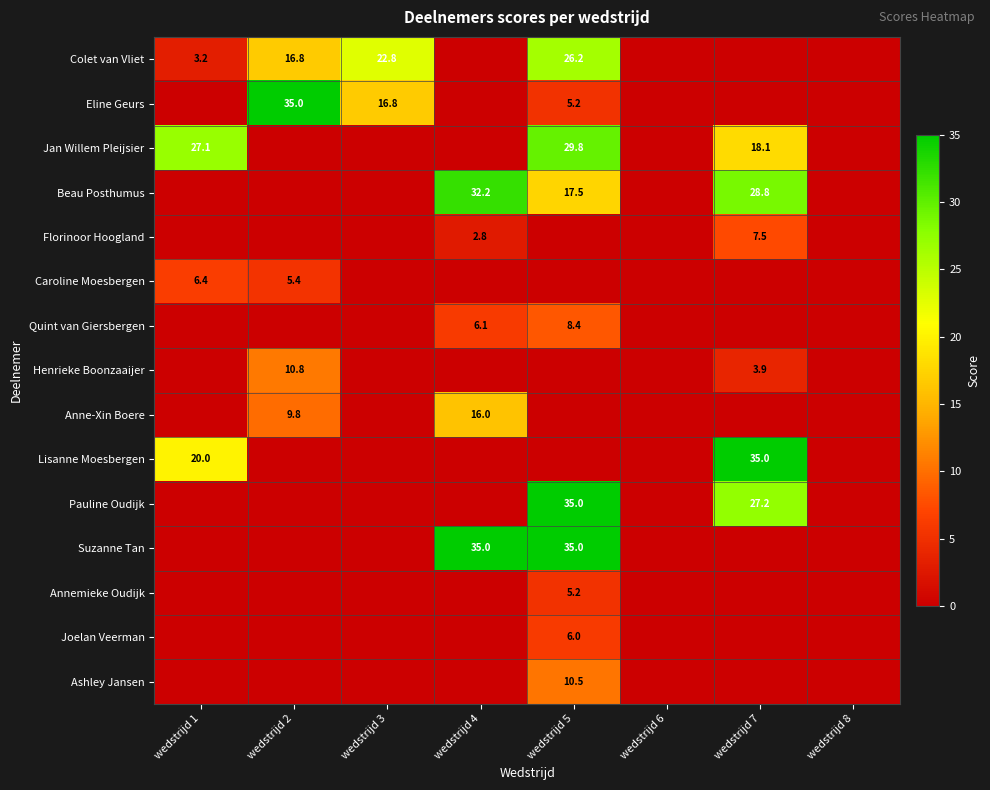

Is it true that Jan Willem Pleijsier equals 27.1 at wedstrijd 1?

True